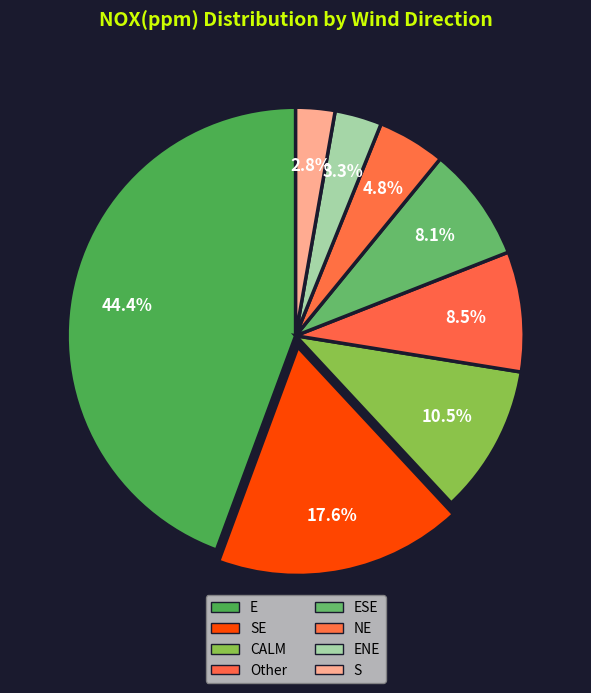

How many slices are in this pie chart?

8